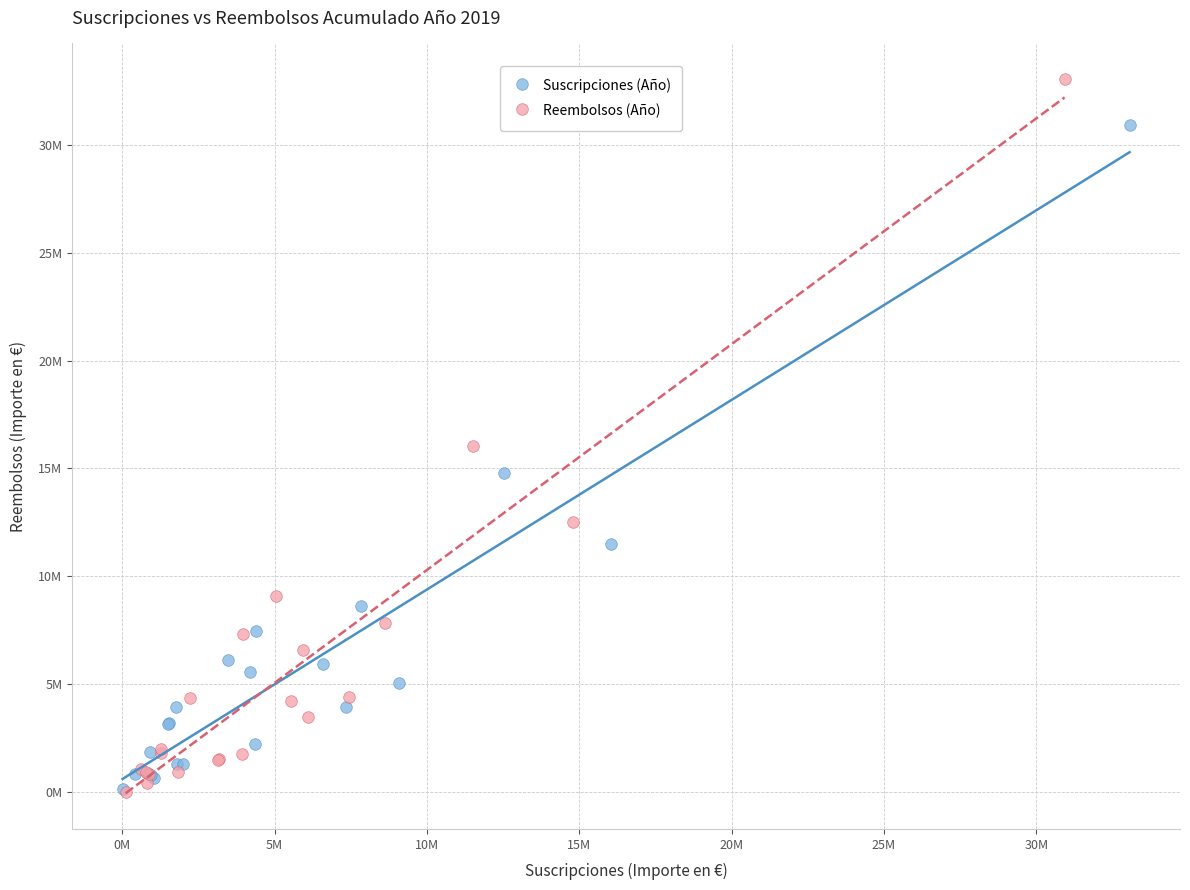

Which series has the largest Y range (max minus min)?

Reembolsos (Año)